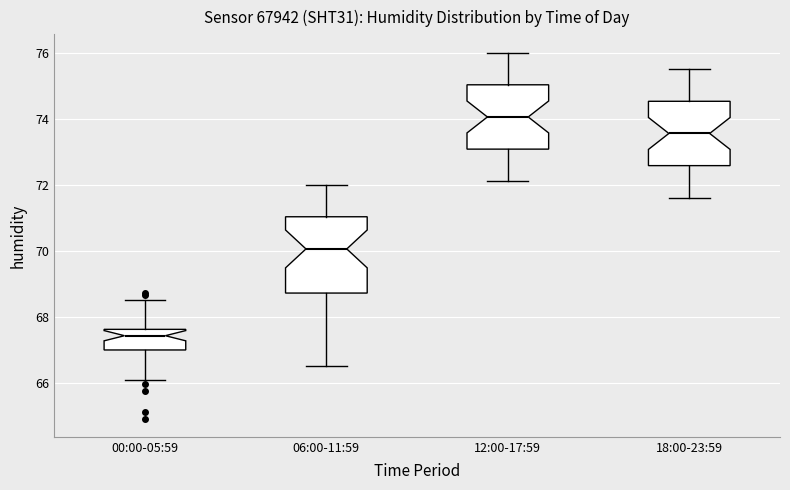

Reading left to right, read every box against the y-axis: the position of its median line, the range the box covers, and the ends of its whiskers. The values are not printed on the chart, so give them approximately, as read against the axis.

00:00-05:59: median 67.4, box 67.0 to 67.6, whiskers 66.0 to 68.4
06:00-11:59: median 70.0, box 68.8 to 71.0, whiskers 66.6 to 72.0
12:00-17:59: median 74.0, box 73.0 to 75.0, whiskers 72.2 to 76.0
18:00-23:59: median 73.6, box 72.6 to 74.6, whiskers 71.6 to 75.6